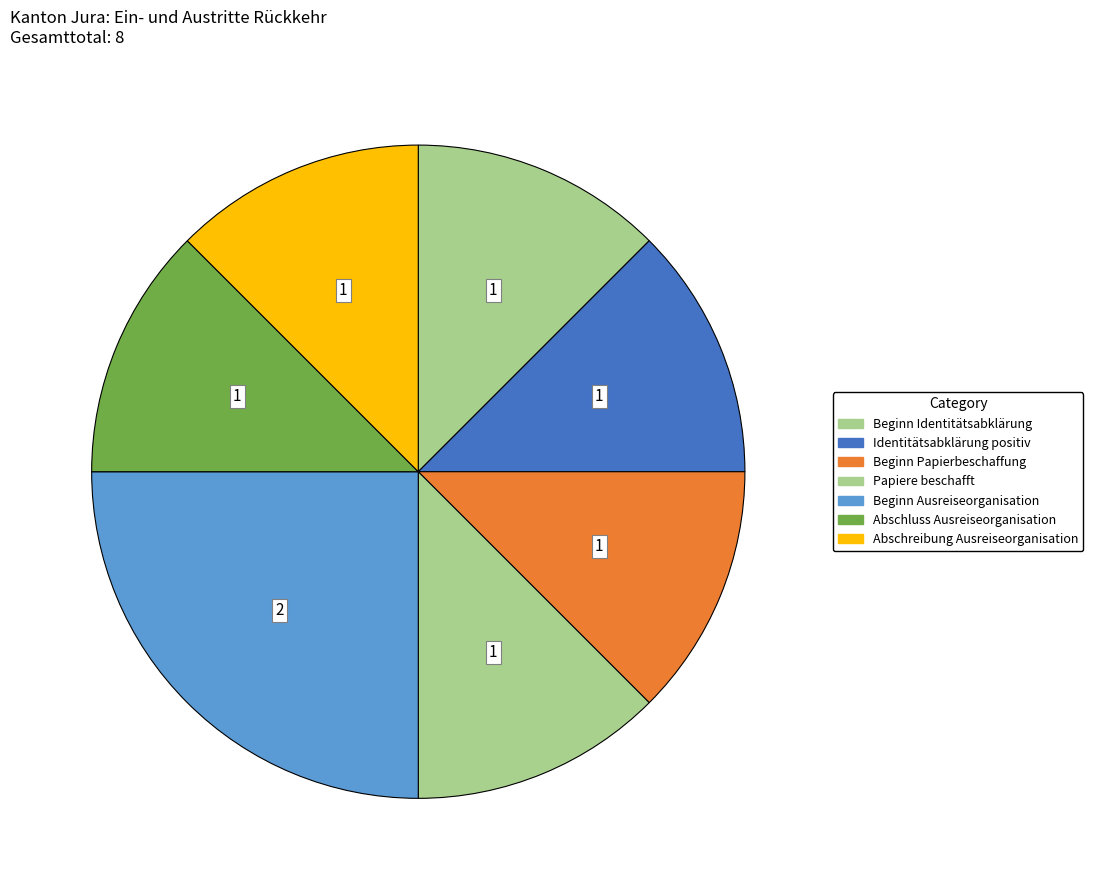

Count the number of slices in the pie.

7